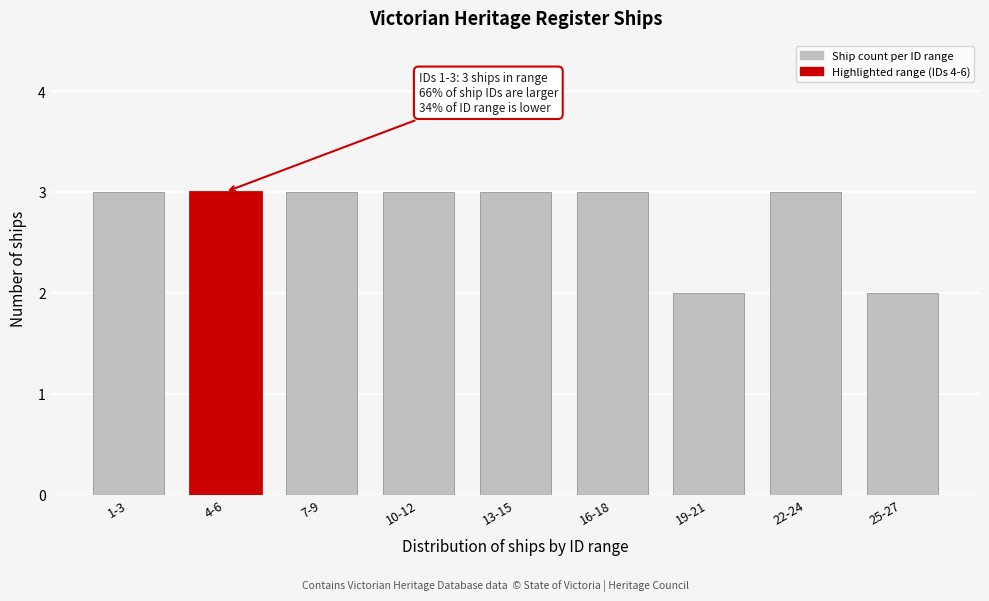

Reading right to left, transcribe all the data shown in this chart.

25-27=2	22-24=3	19-21=2	16-18=3	13-15=3	10-12=3	7-9=3	4-6=3	1-3=3